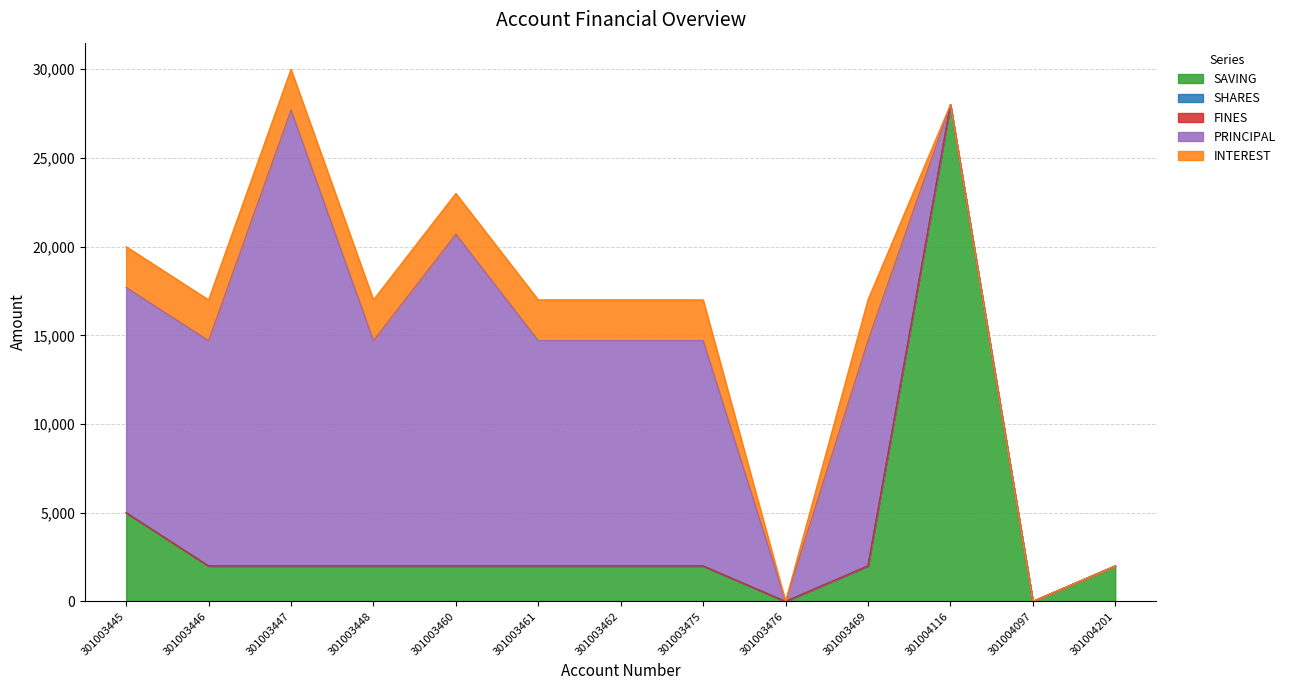

What is the spread (max minus min) of values at 301003447?

25700